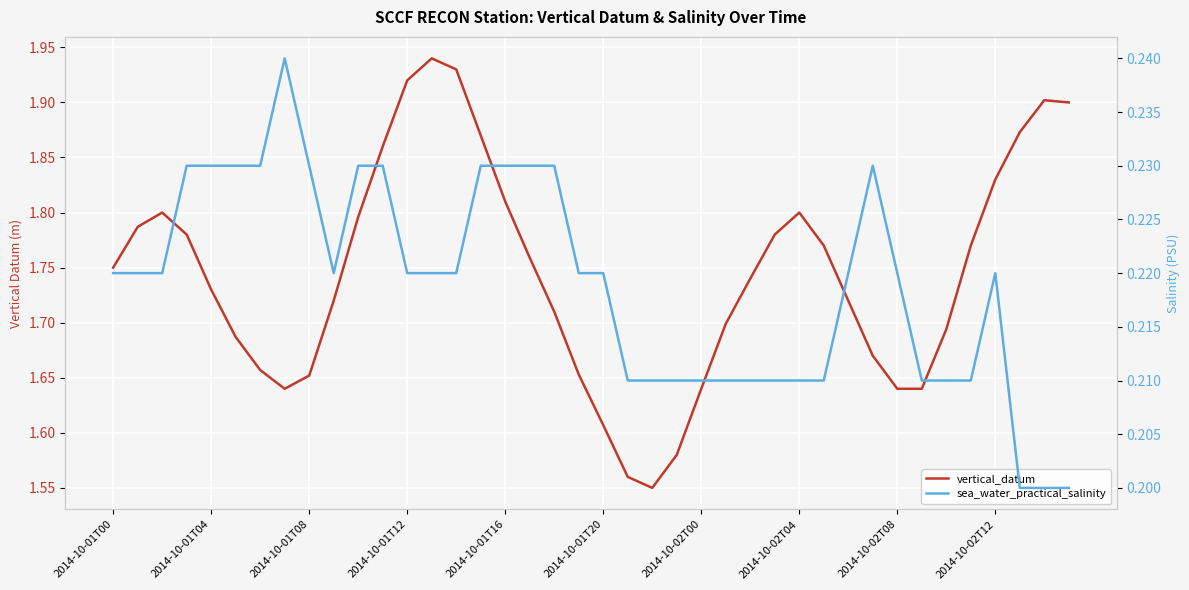

Which series has the largest range (max minus min)?

vertical_datum